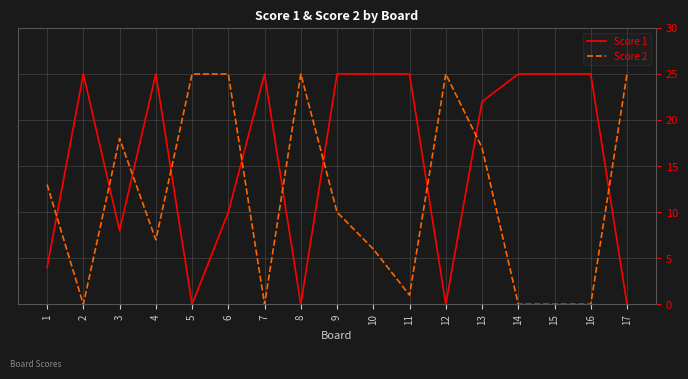

Reading right to left, list all the values displayed in this chart.

Score 1: 17=0	16=25	15=25	14=25	13=22	12=0	11=25	10=25	9=25	8=0	7=25	6=10	5=0	4=25	3=8	2=25	1=4
Score 2: 17=25	16=0	15=0	14=0	13=17	12=25	11=1	10=6	9=10	8=25	7=0	6=25	5=25	4=7	3=18	2=0	1=13